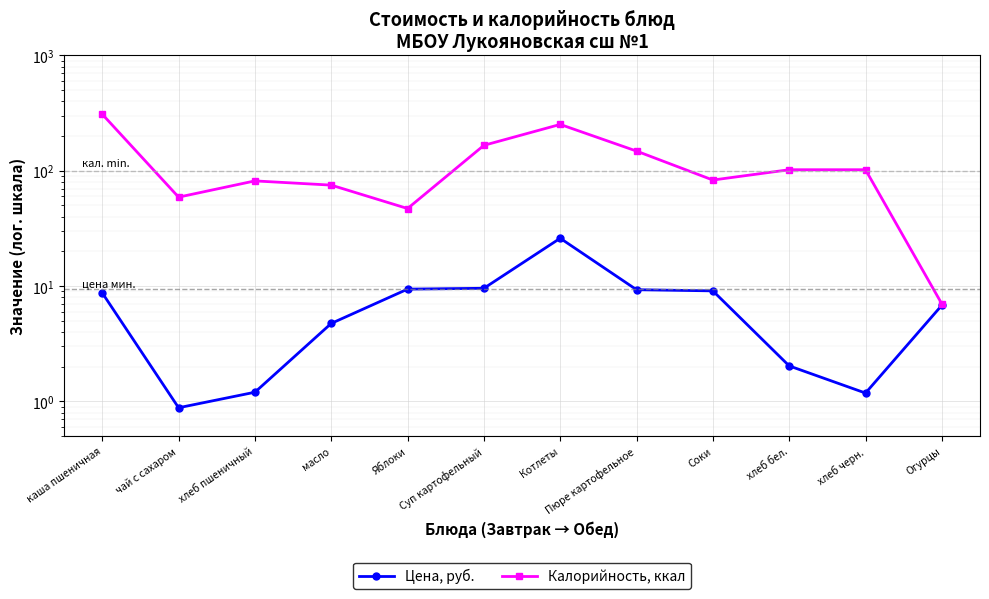

How many interior local peaks does the Цена, руб. series have?

1